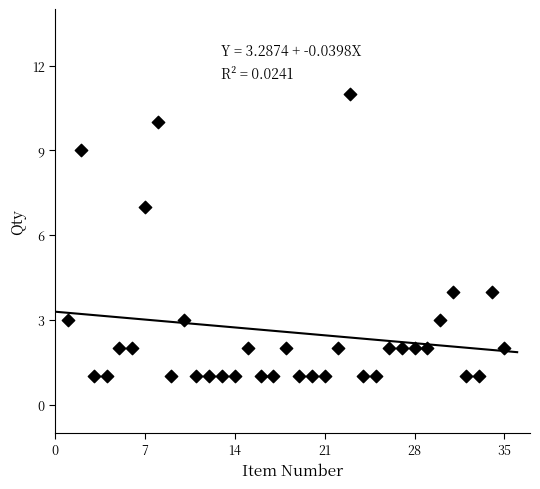

What is the range of X values (max minus min)?

34